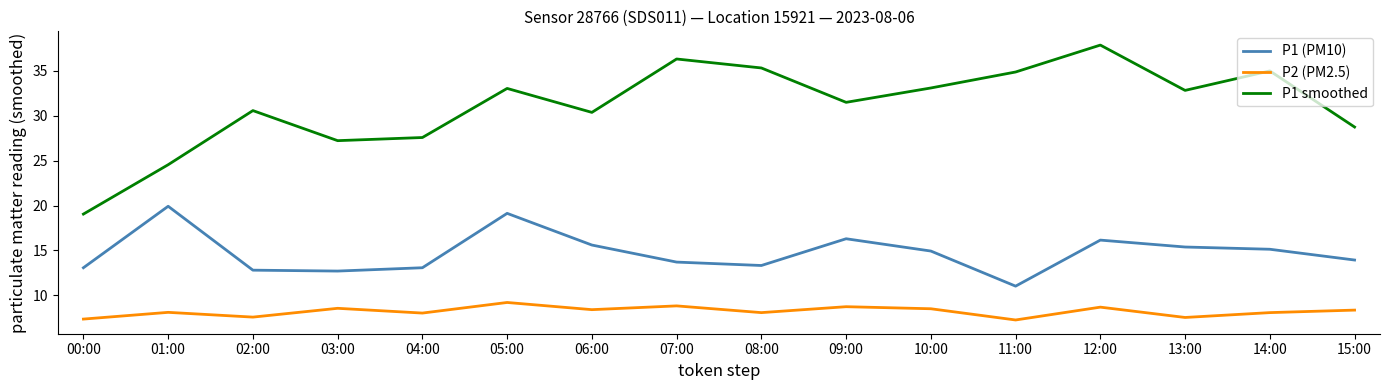

Is it true that P2 (PM2.5) equals 13.0 at 12:00?

False